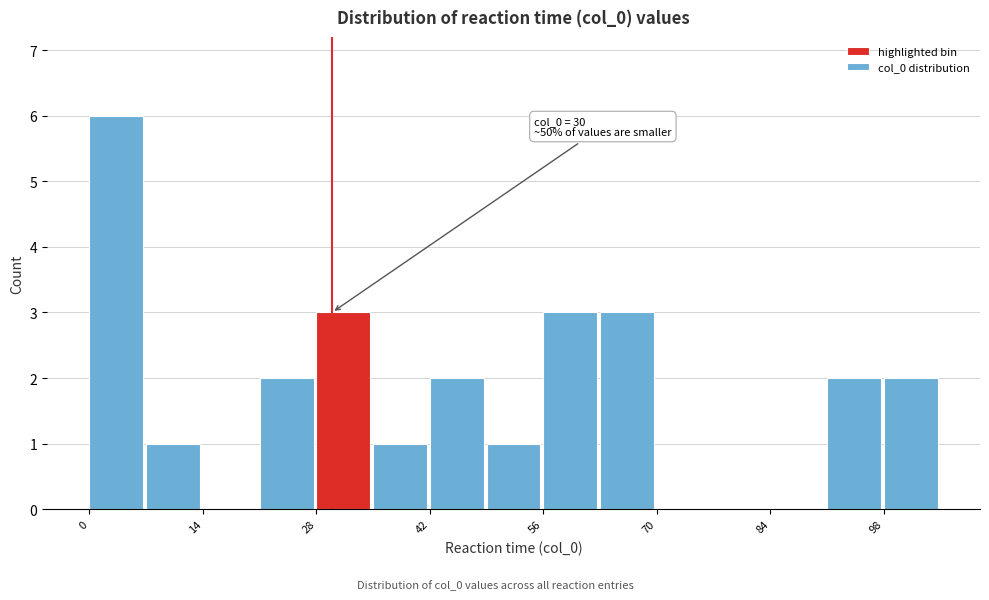

Read against the x-axis, roughly where is the centre of the tallest bar?

4